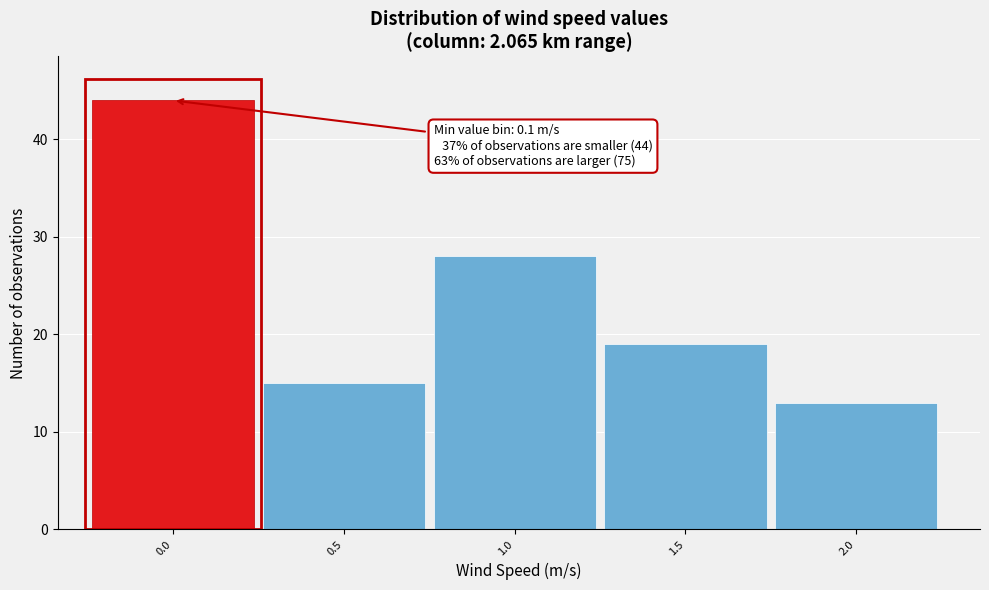

Reading left to right, transcribe all the data shown in this chart.

44	15	28	19	13